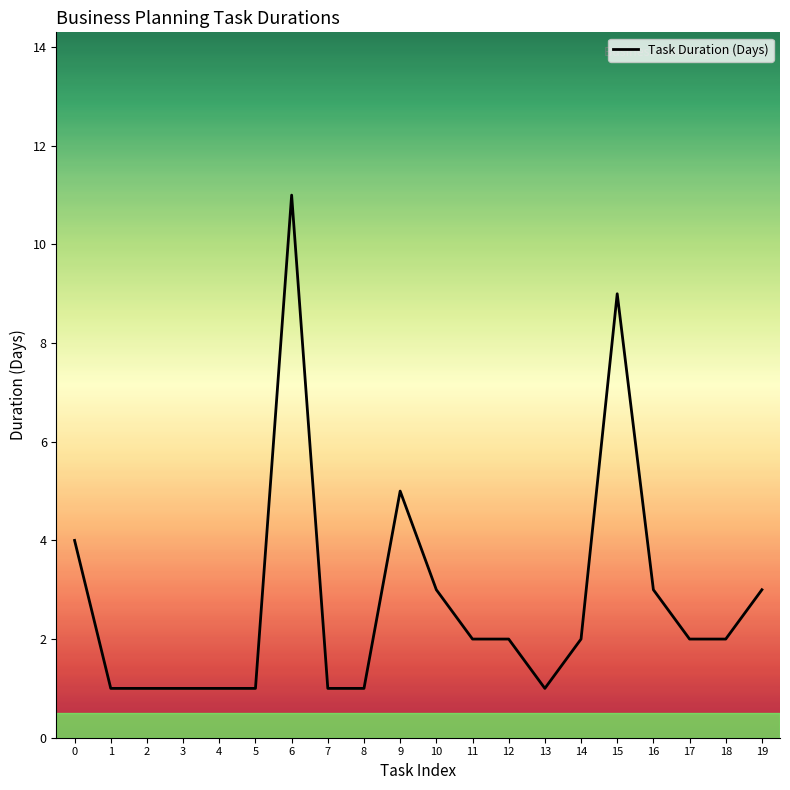

What is the smallest value displayed?

1